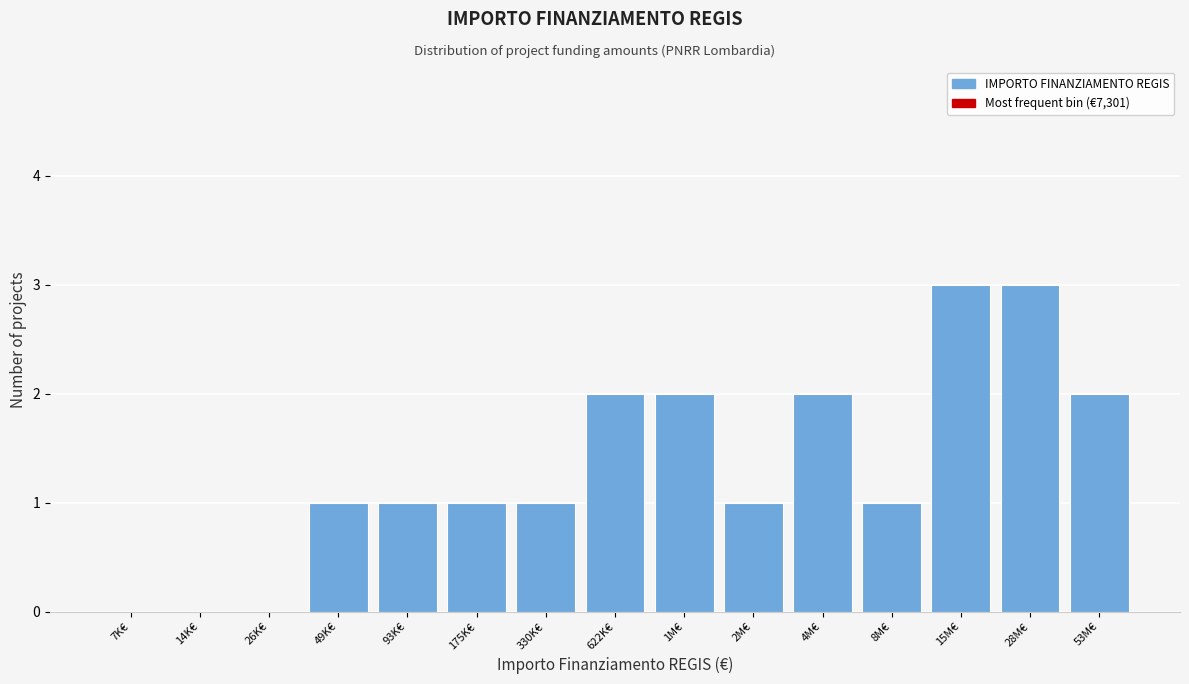

Reading right to left, what are all the values shown in this chart?

53M€=2	28M€=3	15M€=3	8M€=1	4M€=2	2M€=1	1M€=2	622K€=2	330K€=1	175K€=1	93K€=1	49K€=1	26K€=0	14K€=0	7K€=0